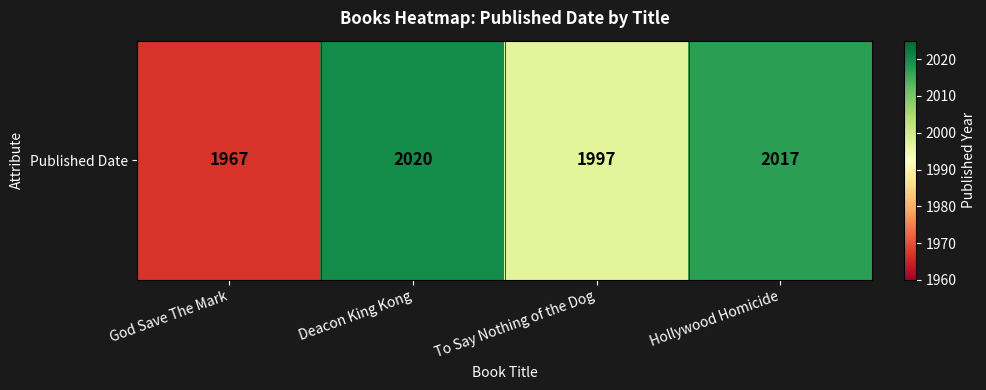

The value at Hollywood Homicide is 807. True or false?

False